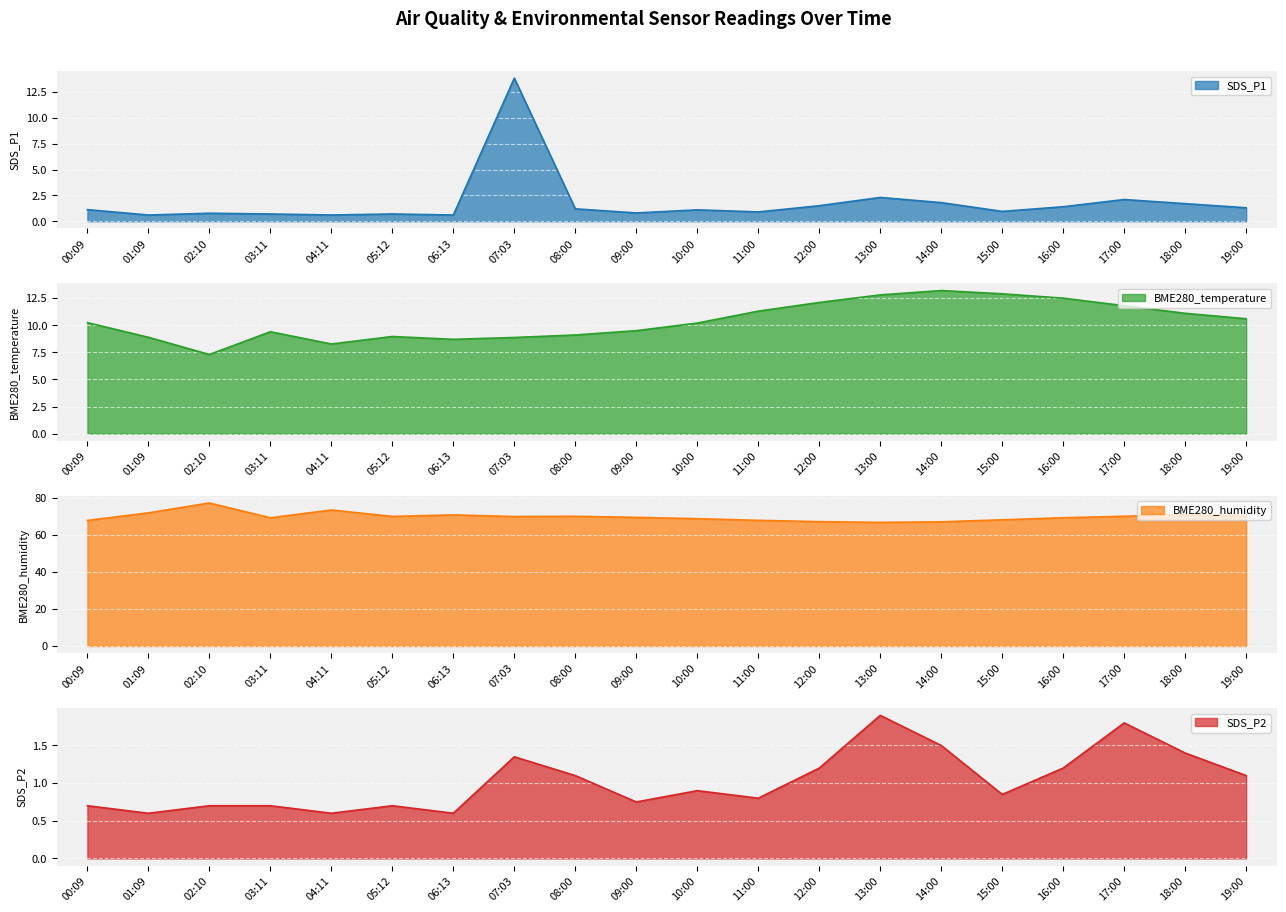

The SDS_P1 series shows 0.8 at 09:00. True or false?

True